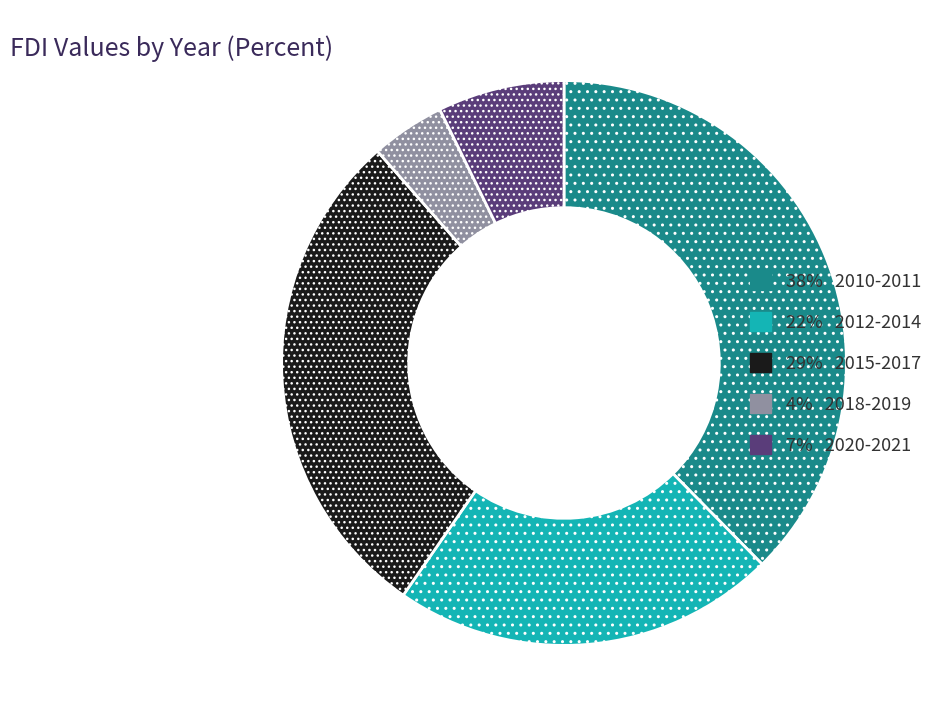

How many segments does this pie chart have?

5